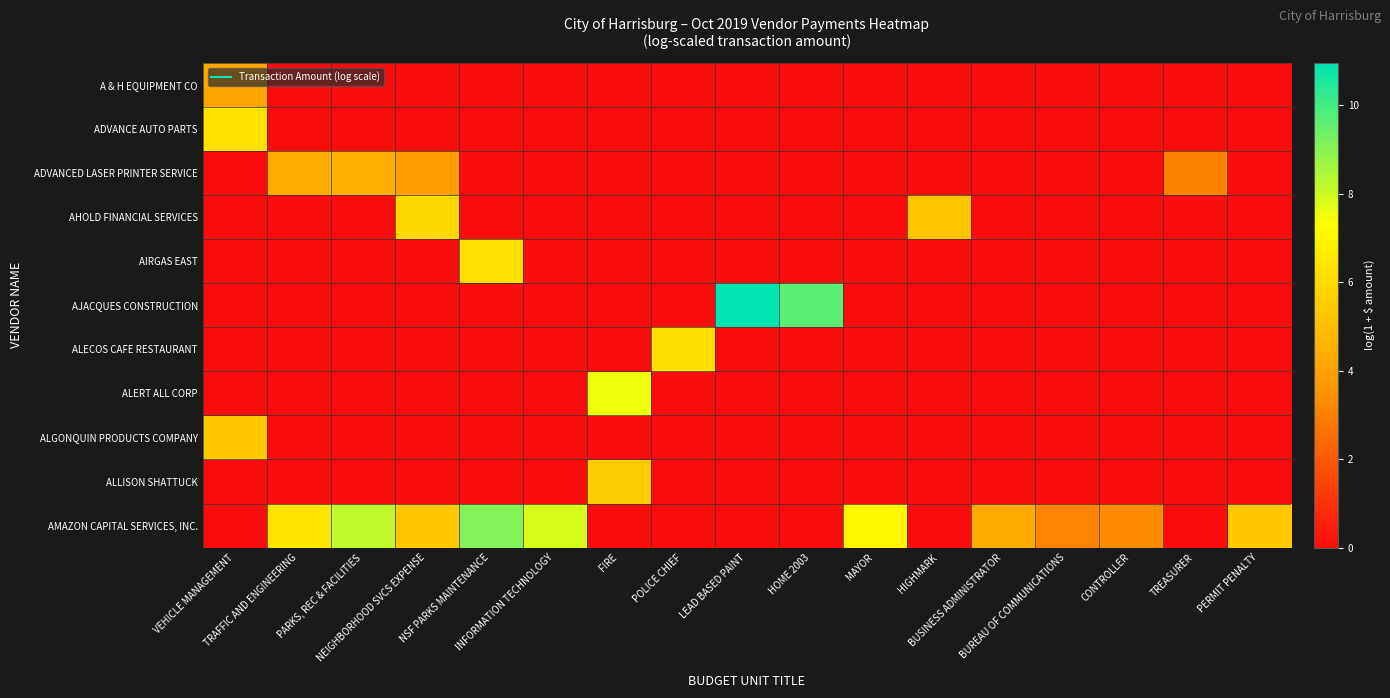

Reading right to left, transcribe all the data shown in this chart.

A & H EQUIPMENT CO: PERMIT PENALTY=0.0	TREASURER=0.0	CONTROLLER=0.0	BUREAU OF COMMUNICATIONS=0.0	BUSINESS ADMINISTRATOR=0.0	HIGHMARK=0.0	MAYOR=0.0	HOME 2003=0.0	LEAD BASED PAINT=0.0	POLICE CHIEF=0.0	FIRE=0.0	INFORMATION TECHNOLOGY=0.0	NSF PARKS MAINTENANCE=0.0	NEIGHBORHOOD SVCS EXPENSE=0.0	PARKS, REC & FACILITIES=0.0	TRAFFIC AND ENGINEERING=0.0	VEHICLE MANAGEMENT=4.1
ADVANCE AUTO PARTS: PERMIT PENALTY=0.0	TREASURER=0.0	CONTROLLER=0.0	BUREAU OF COMMUNICATIONS=0.0	BUSINESS ADMINISTRATOR=0.0	HIGHMARK=0.0	MAYOR=0.0	HOME 2003=0.0	LEAD BASED PAINT=0.0	POLICE CHIEF=0.0	FIRE=0.0	INFORMATION TECHNOLOGY=0.0	NSF PARKS MAINTENANCE=0.0	NEIGHBORHOOD SVCS EXPENSE=0.0	PARKS, REC & FACILITIES=0.0	TRAFFIC AND ENGINEERING=0.0	VEHICLE MANAGEMENT=6.3
ADVANCED LASER PRINTER SERVICE: PERMIT PENALTY=0.0	TREASURER=3.1	CONTROLLER=0.0	BUREAU OF COMMUNICATIONS=0.0	BUSINESS ADMINISTRATOR=0.0	HIGHMARK=0.0	MAYOR=0.0	HOME 2003=0.0	LEAD BASED PAINT=0.0	POLICE CHIEF=0.0	FIRE=0.0	INFORMATION TECHNOLOGY=0.0	NSF PARKS MAINTENANCE=0.0	NEIGHBORHOOD SVCS EXPENSE=3.9	PARKS, REC & FACILITIES=4.5	TRAFFIC AND ENGINEERING=4.3	VEHICLE MANAGEMENT=0.0
AHOLD FINANCIAL SERVICES: PERMIT PENALTY=0.0	TREASURER=0.0	CONTROLLER=0.0	BUREAU OF COMMUNICATIONS=0.0	BUSINESS ADMINISTRATOR=0.0	HIGHMARK=5.2	MAYOR=0.0	HOME 2003=0.0	LEAD BASED PAINT=0.0	POLICE CHIEF=0.0	FIRE=0.0	INFORMATION TECHNOLOGY=0.0	NSF PARKS MAINTENANCE=0.0	NEIGHBORHOOD SVCS EXPENSE=5.9	PARKS, REC & FACILITIES=0.0	TRAFFIC AND ENGINEERING=0.0	VEHICLE MANAGEMENT=0.0
AIRGAS EAST: PERMIT PENALTY=0.0	TREASURER=0.0	CONTROLLER=0.0	BUREAU OF COMMUNICATIONS=0.0	BUSINESS ADMINISTRATOR=0.0	HIGHMARK=0.0	MAYOR=0.0	HOME 2003=0.0	LEAD BASED PAINT=0.0	POLICE CHIEF=0.0	FIRE=0.0	INFORMATION TECHNOLOGY=0.0	NSF PARKS MAINTENANCE=6.2	NEIGHBORHOOD SVCS EXPENSE=0.0	PARKS, REC & FACILITIES=0.0	TRAFFIC AND ENGINEERING=0.0	VEHICLE MANAGEMENT=0.0
AJACQUES CONSTRUCTION: PERMIT PENALTY=0.0	TREASURER=0.0	CONTROLLER=0.0	BUREAU OF COMMUNICATIONS=0.0	BUSINESS ADMINISTRATOR=0.0	HIGHMARK=0.0	MAYOR=0.0	HOME 2003=9.6	LEAD BASED PAINT=11.0	POLICE CHIEF=0.0	FIRE=0.0	INFORMATION TECHNOLOGY=0.0	NSF PARKS MAINTENANCE=0.0	NEIGHBORHOOD SVCS EXPENSE=0.0	PARKS, REC & FACILITIES=0.0	TRAFFIC AND ENGINEERING=0.0	VEHICLE MANAGEMENT=0.0
ALECOS CAFE RESTAURANT: PERMIT PENALTY=0.0	TREASURER=0.0	CONTROLLER=0.0	BUREAU OF COMMUNICATIONS=0.0	BUSINESS ADMINISTRATOR=0.0	HIGHMARK=0.0	MAYOR=0.0	HOME 2003=0.0	LEAD BASED PAINT=0.0	POLICE CHIEF=6.2	FIRE=0.0	INFORMATION TECHNOLOGY=0.0	NSF PARKS MAINTENANCE=0.0	NEIGHBORHOOD SVCS EXPENSE=0.0	PARKS, REC & FACILITIES=0.0	TRAFFIC AND ENGINEERING=0.0	VEHICLE MANAGEMENT=0.0
ALERT ALL CORP: PERMIT PENALTY=0.0	TREASURER=0.0	CONTROLLER=0.0	BUREAU OF COMMUNICATIONS=0.0	BUSINESS ADMINISTRATOR=0.0	HIGHMARK=0.0	MAYOR=0.0	HOME 2003=0.0	LEAD BASED PAINT=0.0	POLICE CHIEF=0.0	FIRE=7.5	INFORMATION TECHNOLOGY=0.0	NSF PARKS MAINTENANCE=0.0	NEIGHBORHOOD SVCS EXPENSE=0.0	PARKS, REC & FACILITIES=0.0	TRAFFIC AND ENGINEERING=0.0	VEHICLE MANAGEMENT=0.0
ALGONQUIN PRODUCTS COMPANY: PERMIT PENALTY=0.0	TREASURER=0.0	CONTROLLER=0.0	BUREAU OF COMMUNICATIONS=0.0	BUSINESS ADMINISTRATOR=0.0	HIGHMARK=0.0	MAYOR=0.0	HOME 2003=0.0	LEAD BASED PAINT=0.0	POLICE CHIEF=0.0	FIRE=0.0	INFORMATION TECHNOLOGY=0.0	NSF PARKS MAINTENANCE=0.0	NEIGHBORHOOD SVCS EXPENSE=0.0	PARKS, REC & FACILITIES=0.0	TRAFFIC AND ENGINEERING=0.0	VEHICLE MANAGEMENT=5.4
ALLISON SHATTUCK: PERMIT PENALTY=0.0	TREASURER=0.0	CONTROLLER=0.0	BUREAU OF COMMUNICATIONS=0.0	BUSINESS ADMINISTRATOR=0.0	HIGHMARK=0.0	MAYOR=0.0	HOME 2003=0.0	LEAD BASED PAINT=0.0	POLICE CHIEF=0.0	FIRE=5.5	INFORMATION TECHNOLOGY=0.0	NSF PARKS MAINTENANCE=0.0	NEIGHBORHOOD SVCS EXPENSE=0.0	PARKS, REC & FACILITIES=0.0	TRAFFIC AND ENGINEERING=0.0	VEHICLE MANAGEMENT=0.0
AMAZON CAPITAL SERVICES, INC.: PERMIT PENALTY=5.4	TREASURER=0.0	CONTROLLER=3.3	BUREAU OF COMMUNICATIONS=3.1	BUSINESS ADMINISTRATOR=4.3	HIGHMARK=0.0	MAYOR=7.0	HOME 2003=0.0	LEAD BASED PAINT=0.0	POLICE CHIEF=0.0	FIRE=0.0	INFORMATION TECHNOLOGY=7.9	NSF PARKS MAINTENANCE=9.1	NEIGHBORHOOD SVCS EXPENSE=5.4	PARKS, REC & FACILITIES=8.2	TRAFFIC AND ENGINEERING=6.4	VEHICLE MANAGEMENT=0.0